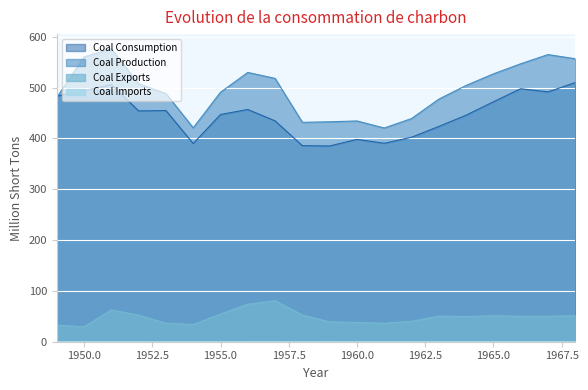

Which series has the largest range (max minus min)?

Coal Production